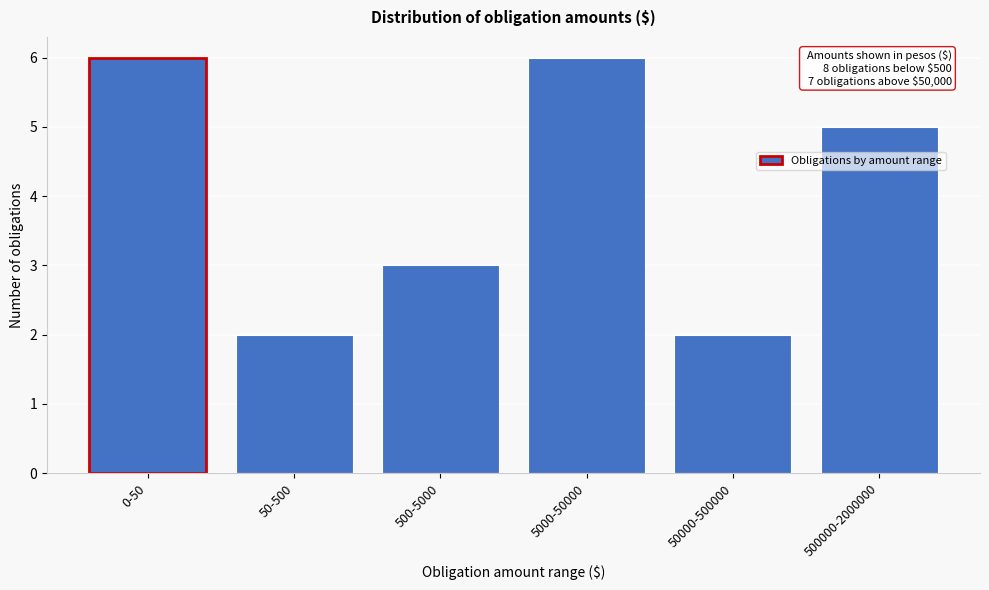

Reading left to right, transcribe all the data shown in this chart.

6	2	3	6	2	5